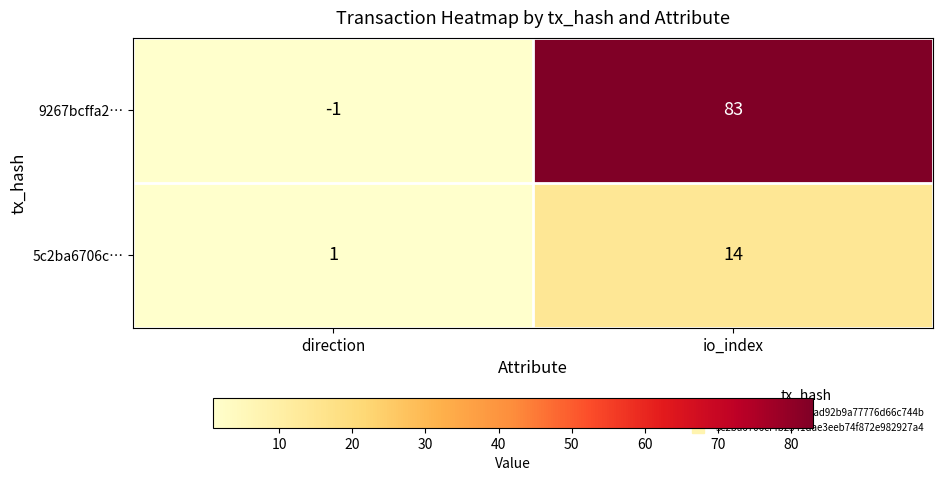

What is the greatest value displayed?

83